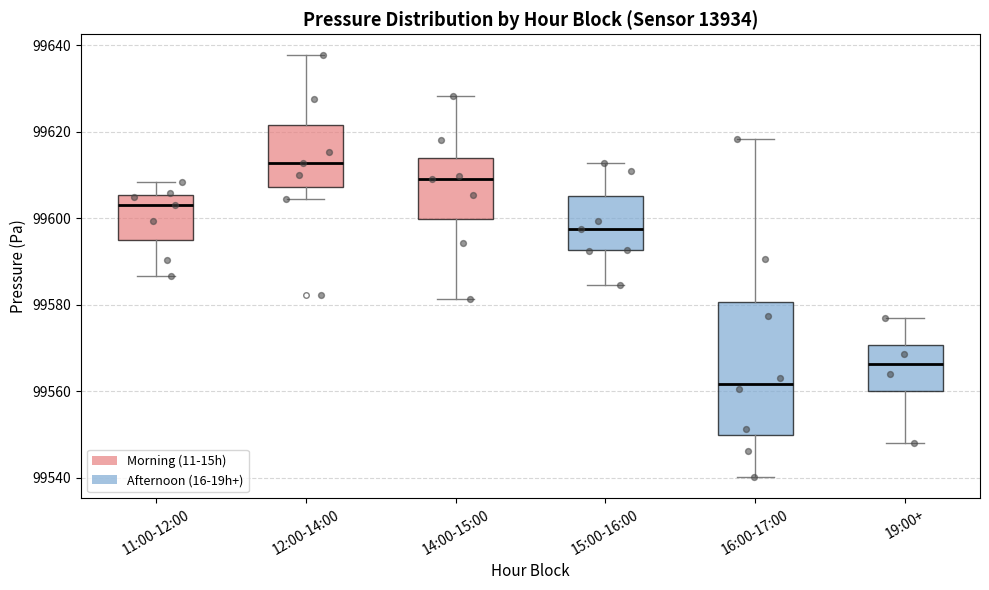

Where is the upper edge of the box for 19:00+ on the y-axis? The values are not printed on the chart, so give them approximately, as read against the axis.

99570